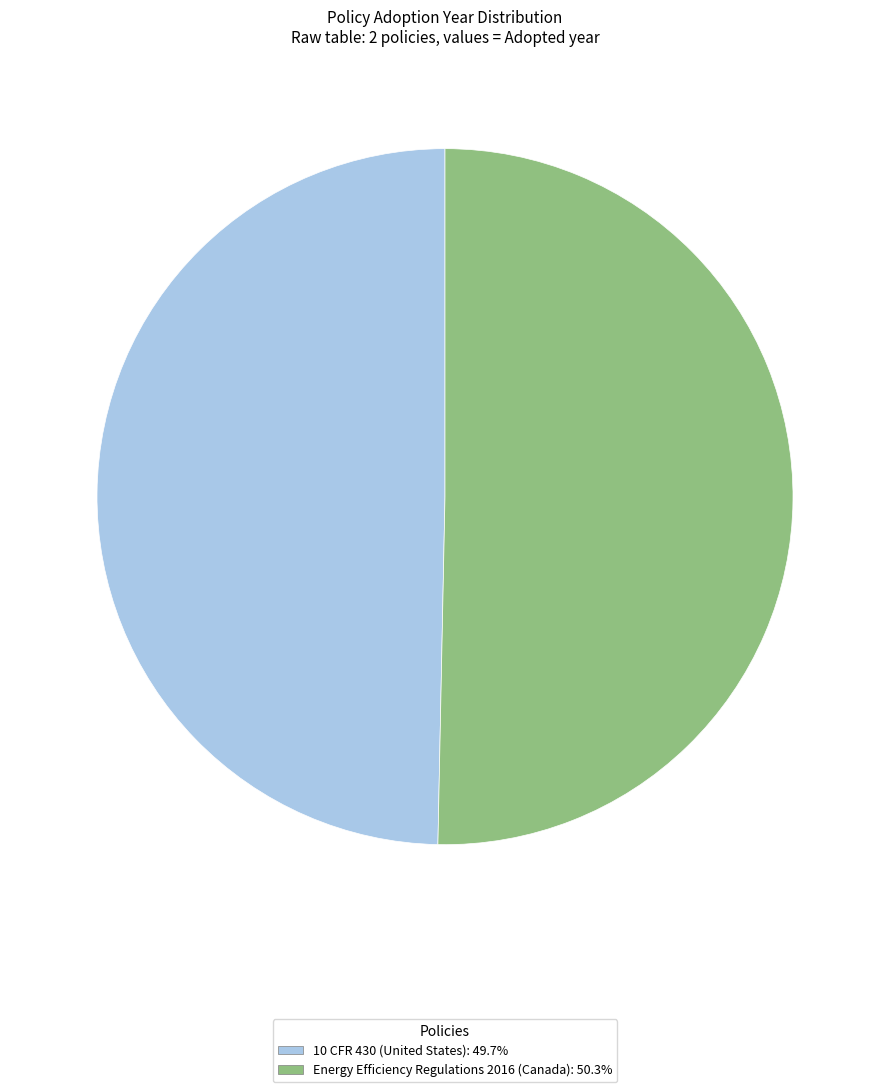

How many segments does this pie chart have?

2